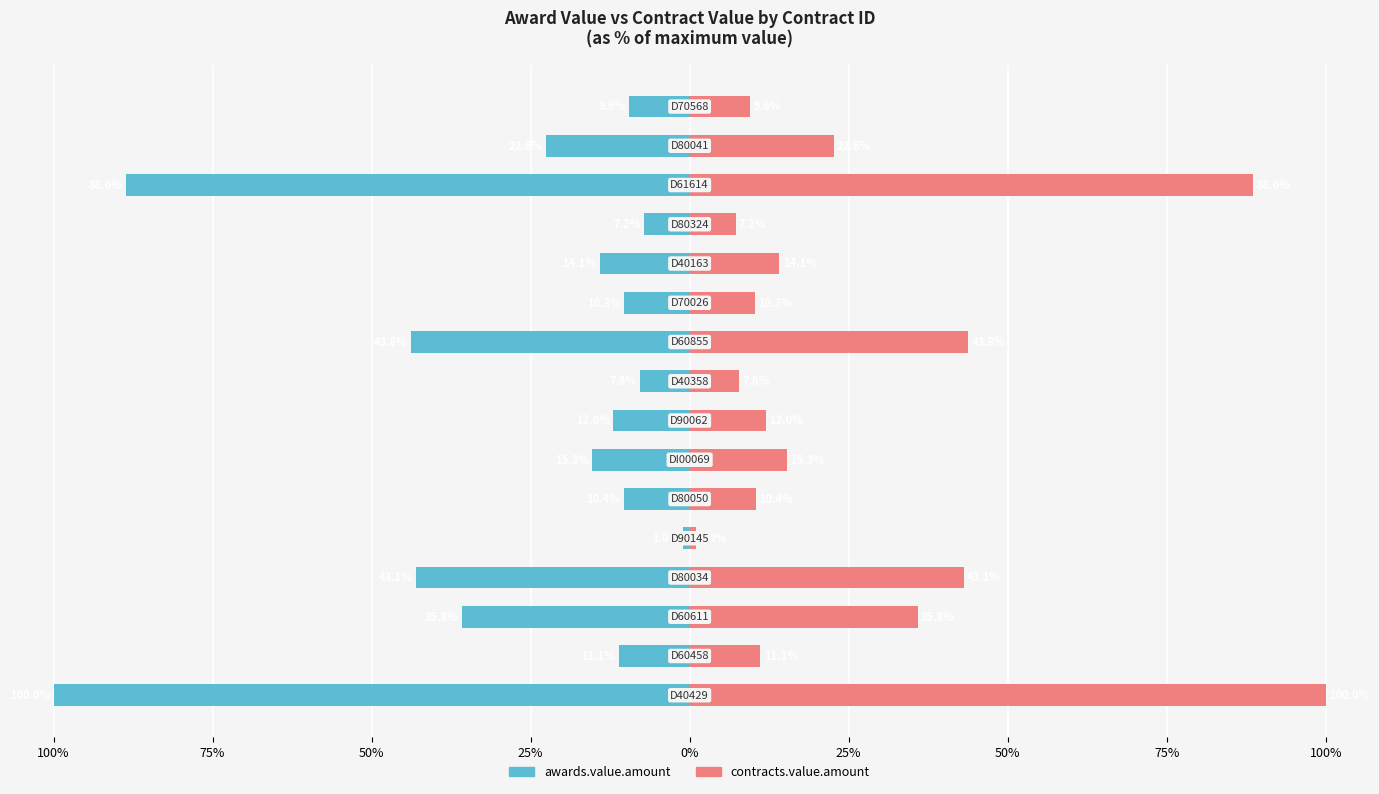

Is the value of awards.value.amount at 15 greater than the value of contracts.value.amount at 11?

No